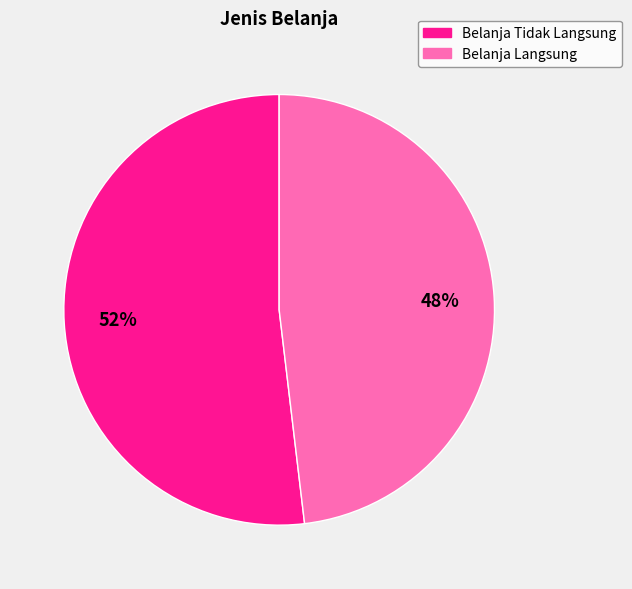

Rank the categories by value from lowest to highest.

Belanja Langsung, Belanja Tidak Langsung